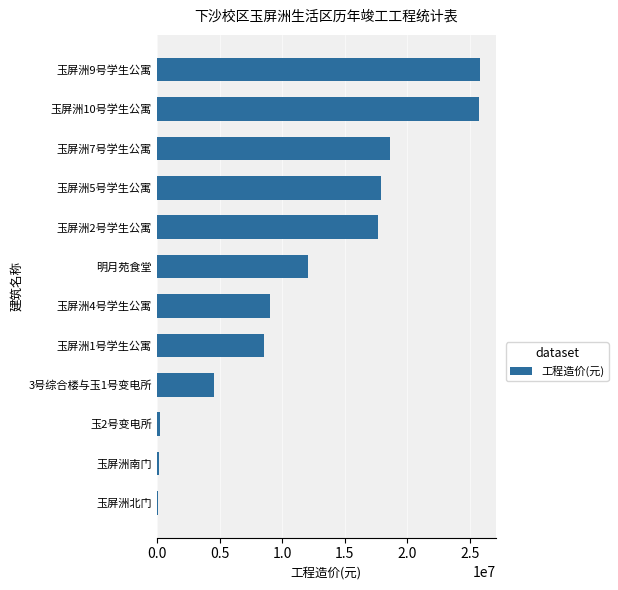

What is the difference between the maximum and minimum values?

25647451.8